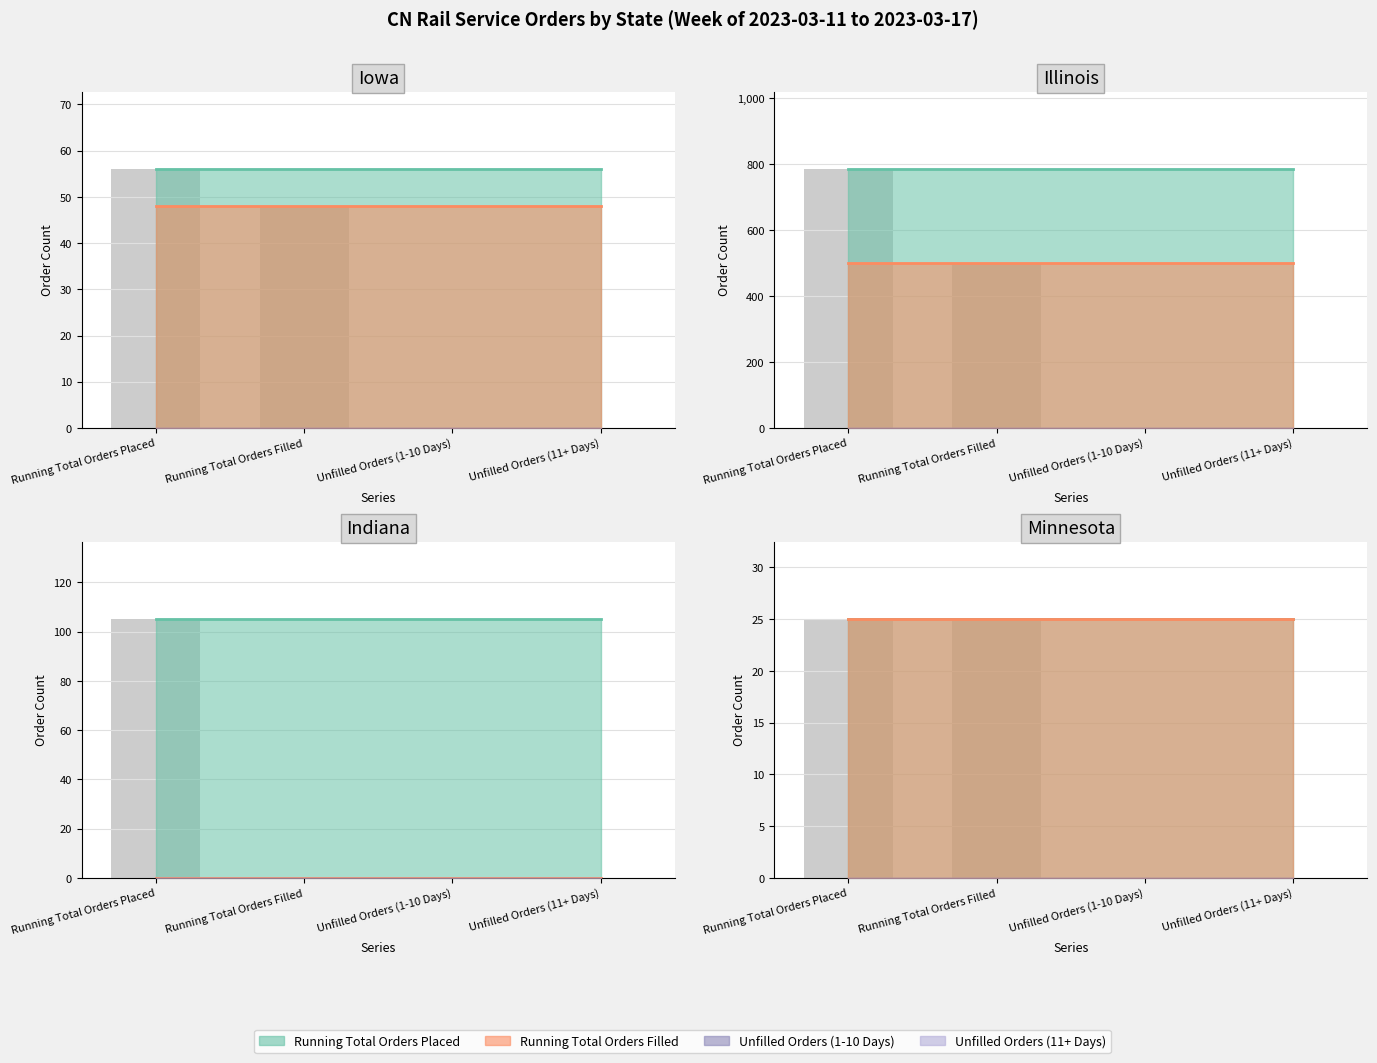

Which series has the largest total across all categories?

Running Total Orders Placed